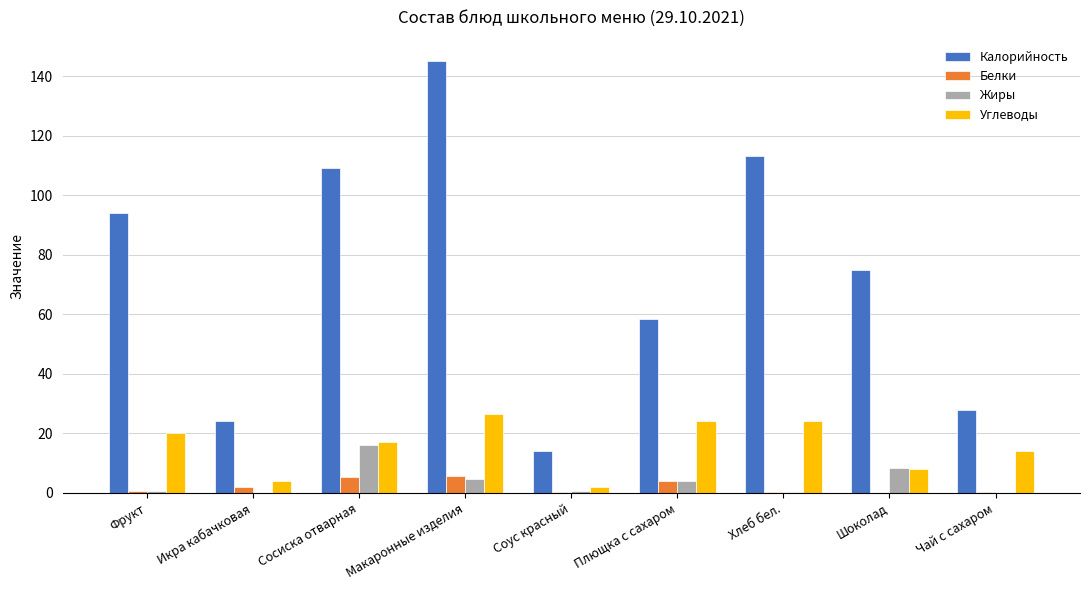

True or false: Углеводы has a value of 9.0 at Сосиска отварная.

False